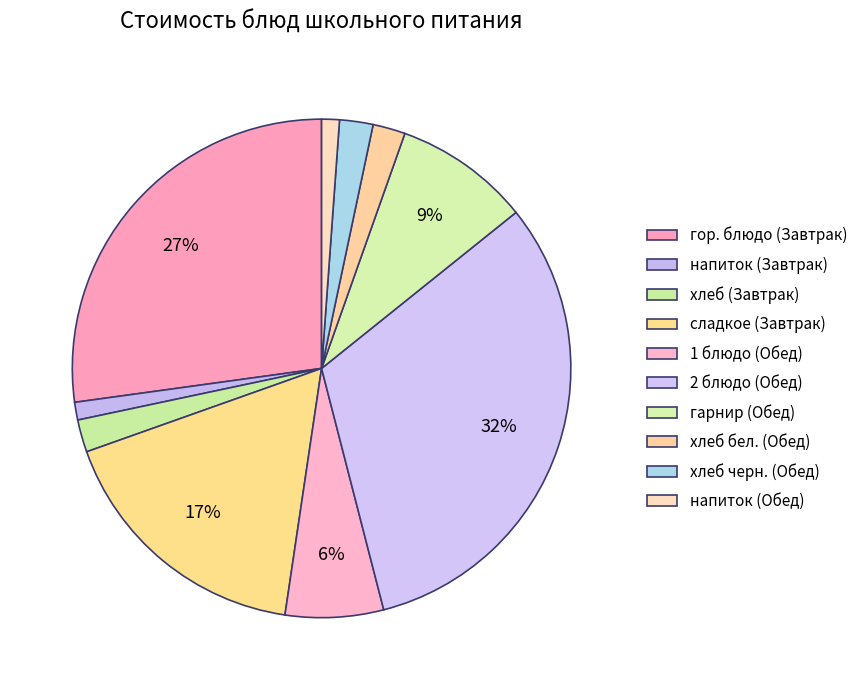

How many slices are in this pie chart?

10